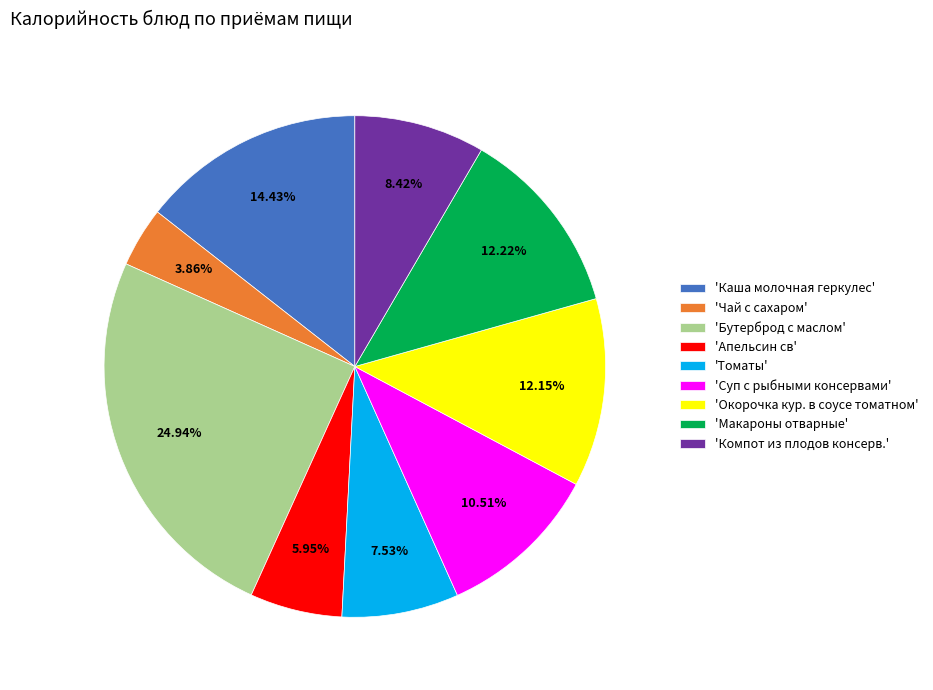

To the nearest percent, what is the average slice percentage?

11%